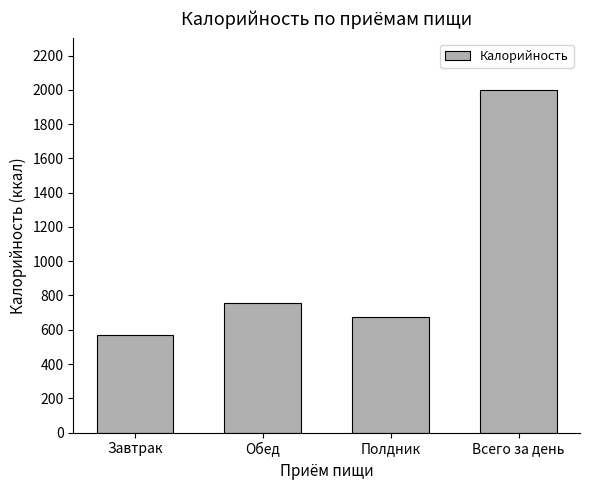

How many values are below 756?

2